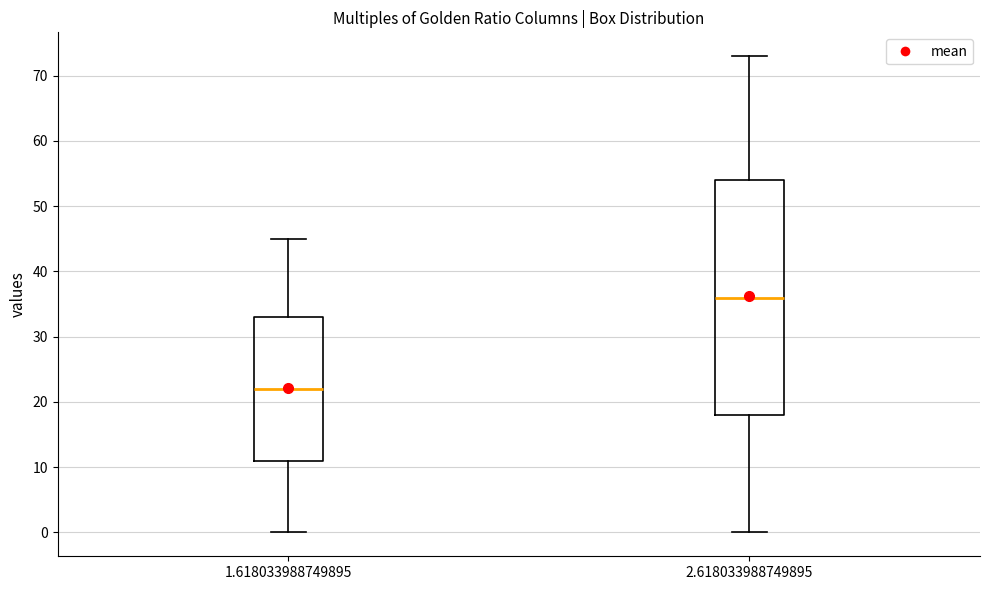

Where does the upper whisker of the box at x = 1.618033988749895 end on the y-axis? The values are not printed on the chart, so give them approximately, as read against the axis.

45